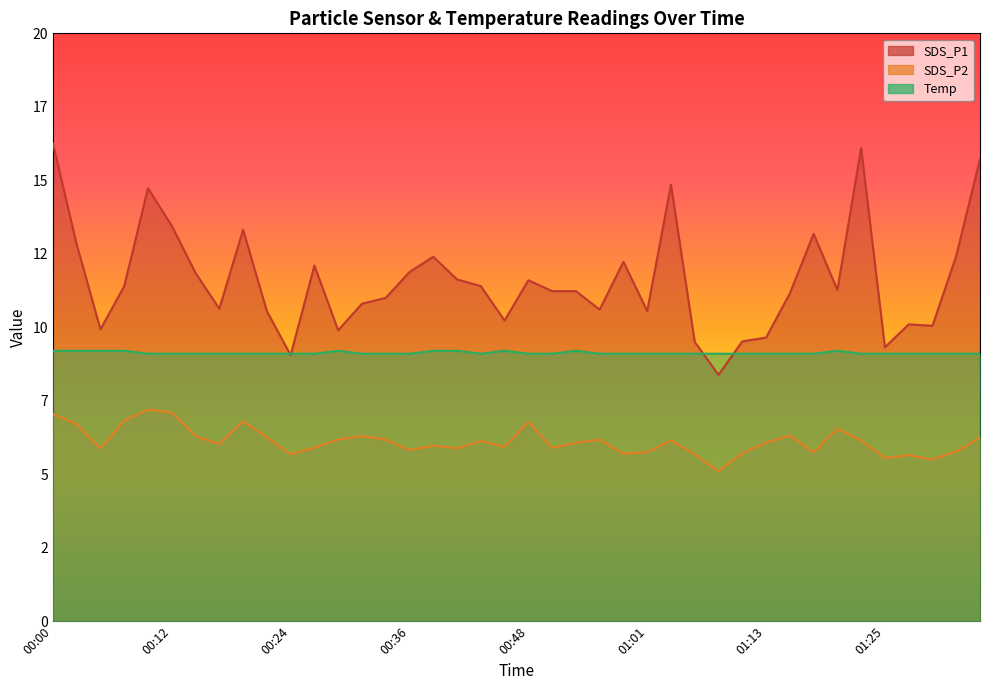

Is it true that Temp equals 13.3 at 00:46?

False